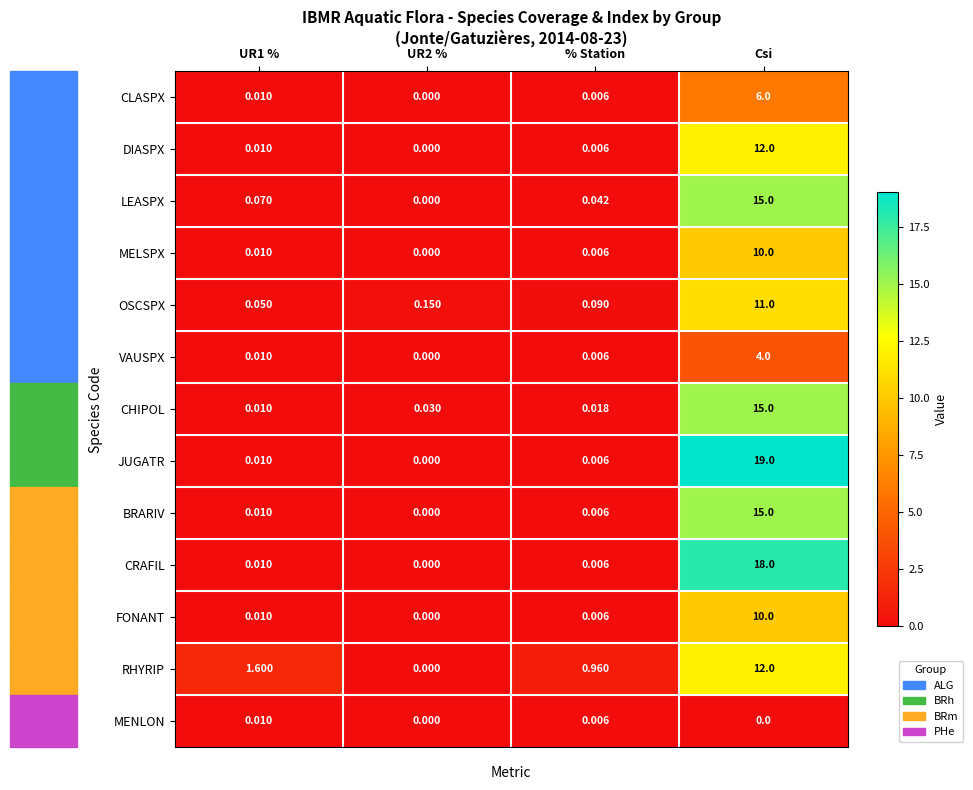

Which category has the highest value in the LEASPX series?

Csi